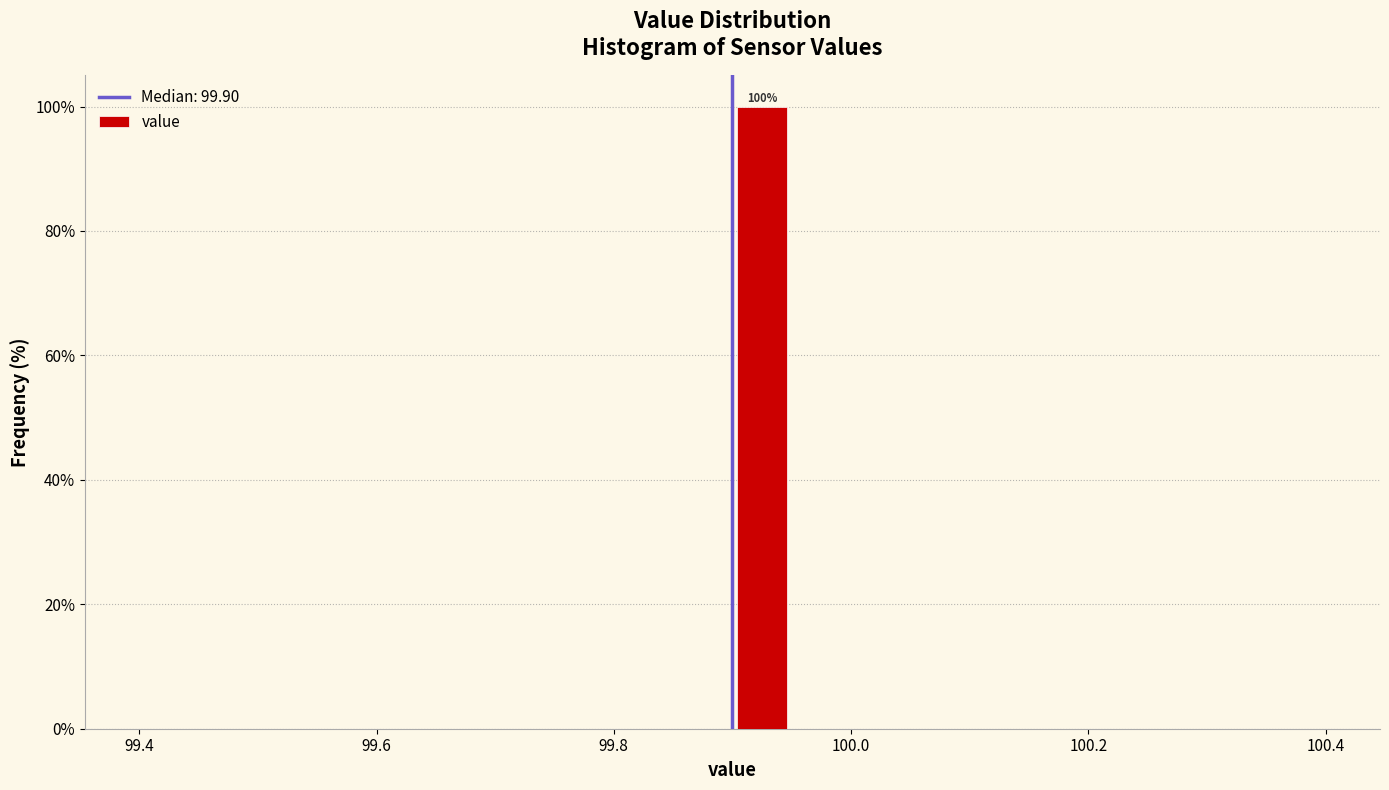

Read against the x-axis, roughly where is the centre of the tallest bar?

99.92